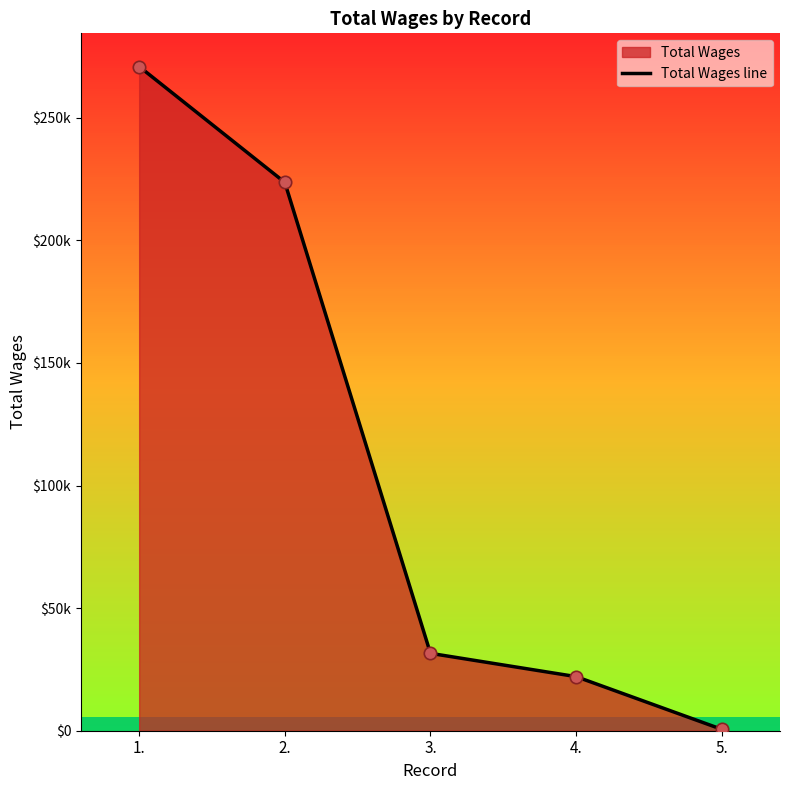

Between 2. and 1., which is larger?

1.